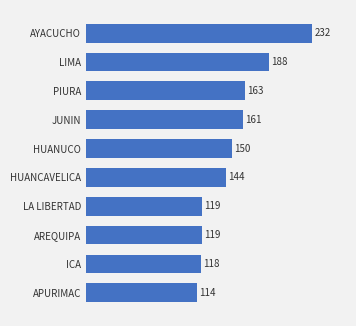

The chart shows a value of 163 at PIURA. True or false?

True